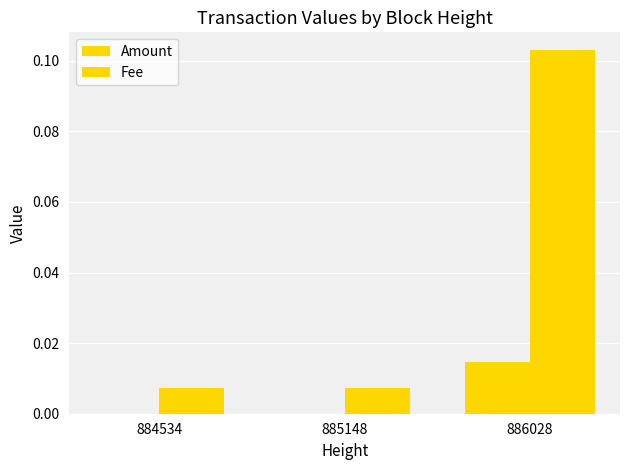

Which category has the highest value in the Fee series?

886028